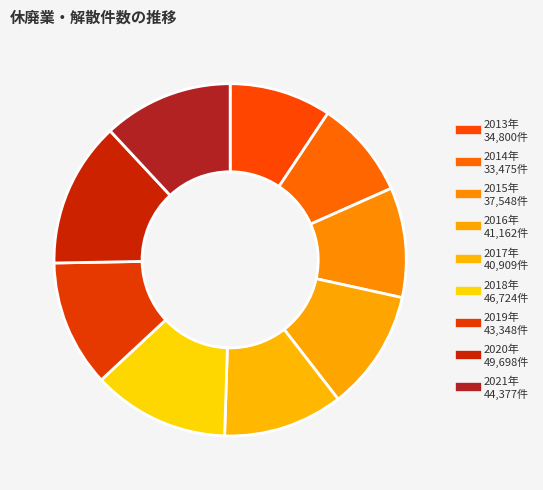

The 2015年 slice represents 23% of the pie. True or false?

False